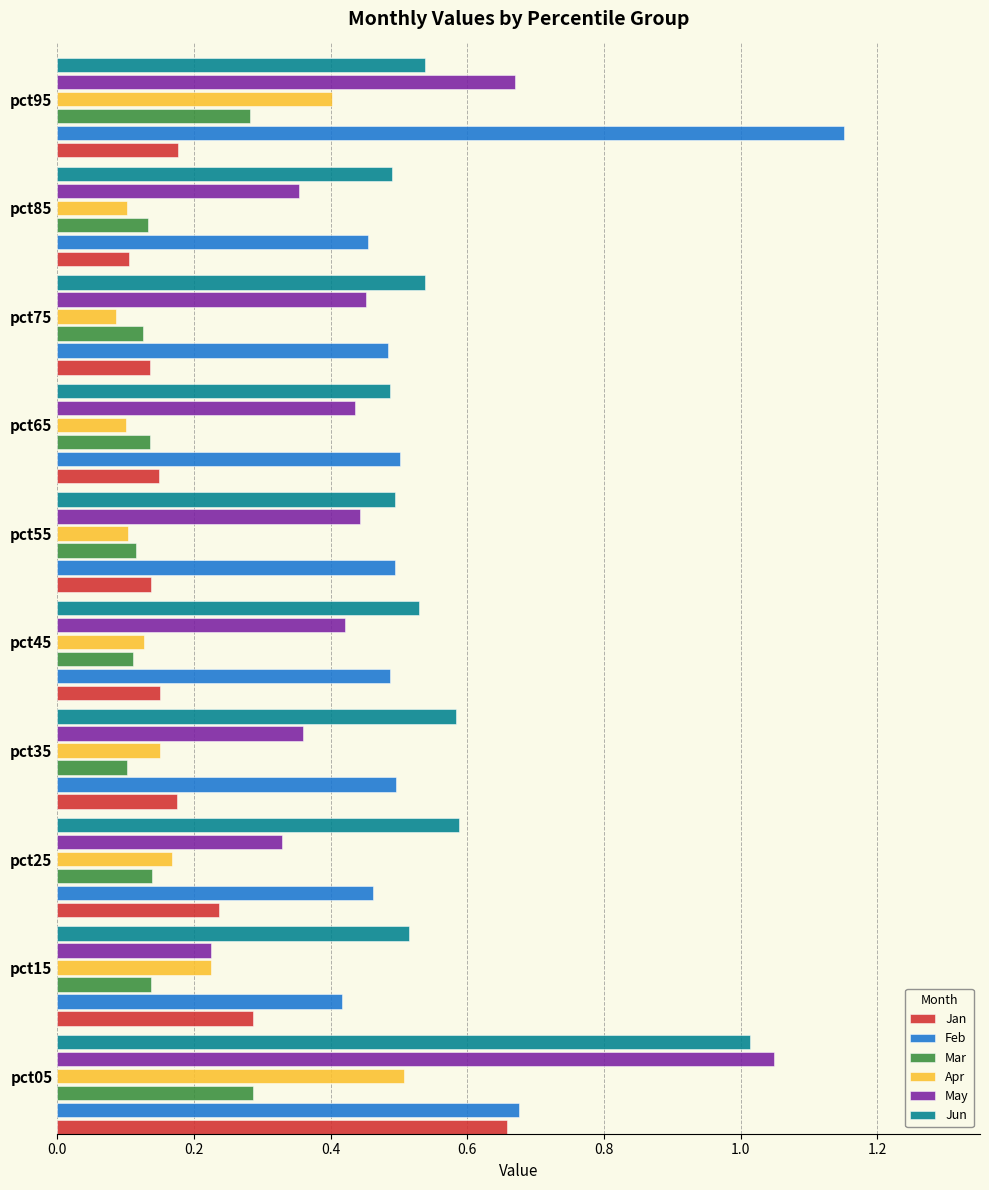

Which series has the largest range (max minus min)?

May